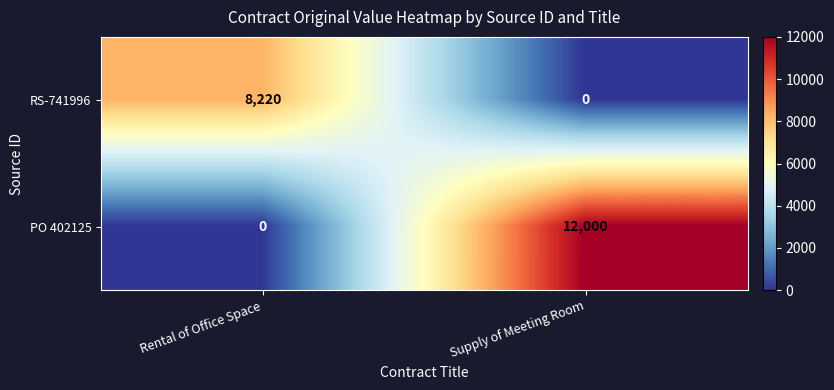

Which category has the lowest value in the RS-741996 series?

Supply of Meeting Room